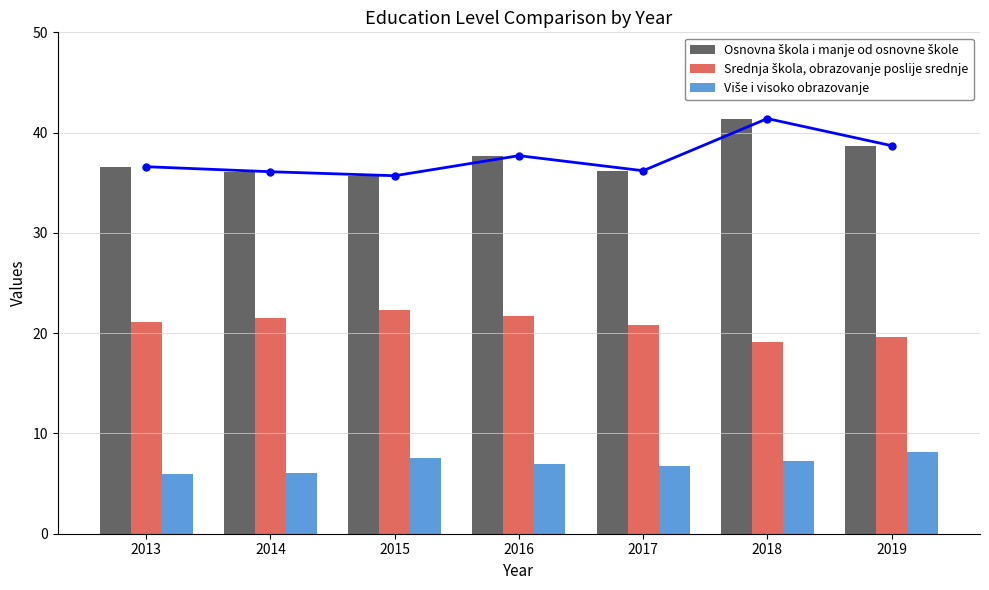

What is the average value of the Više i visoko obrazovanje series?

7.0